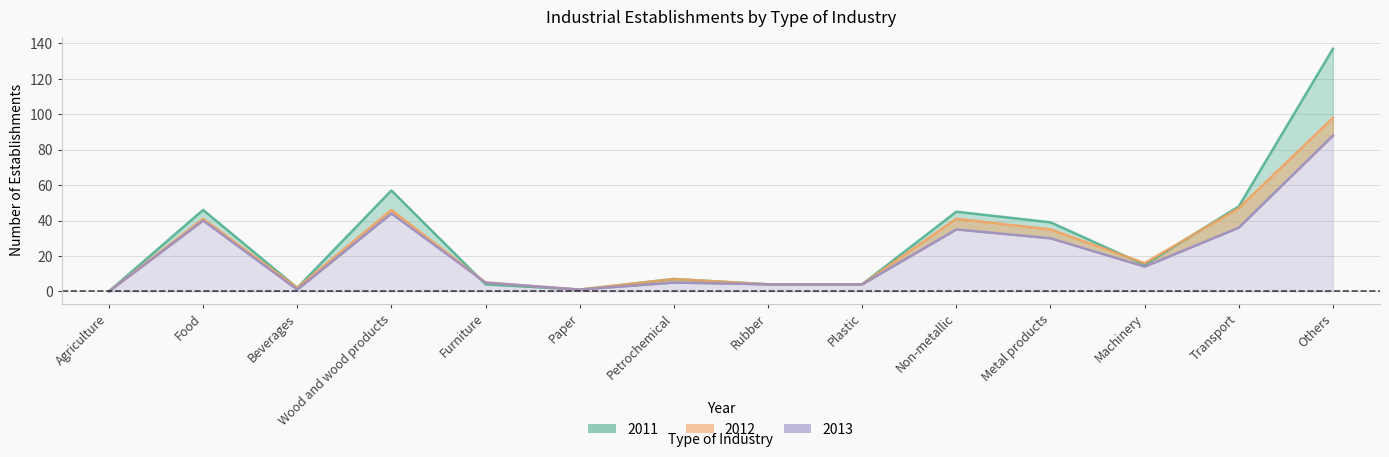

Is it true that 2013 equals 4 at Plastic?

True